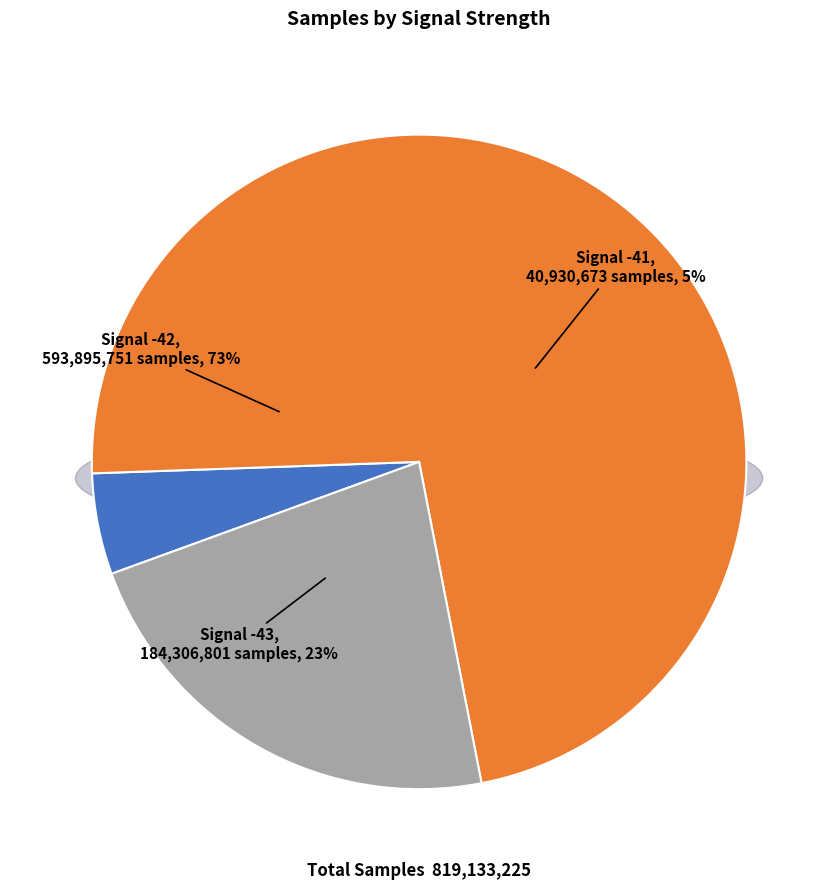

Is it true that 01:28 is 1% of the pie?

False